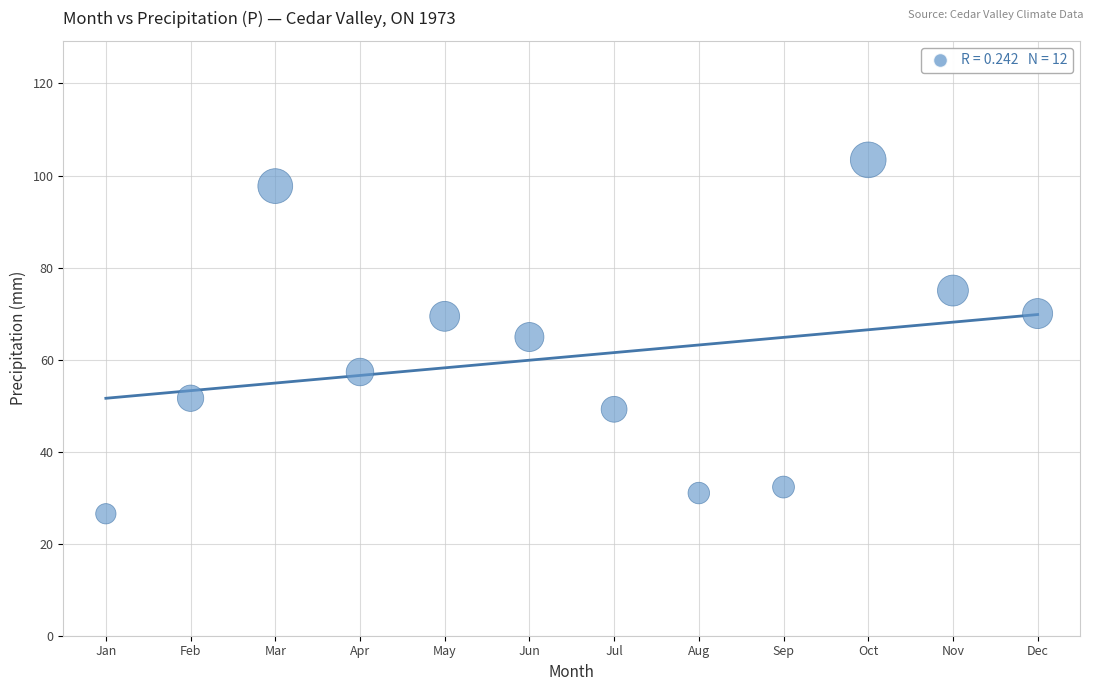

What is the range of Y values (max minus min)?

76.9